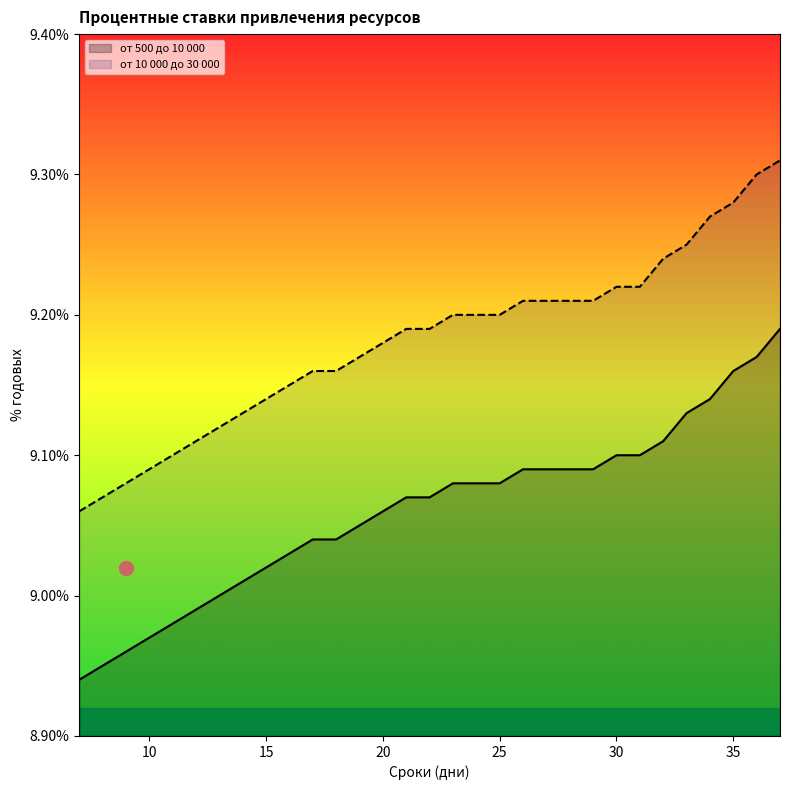

True or false: от 10 000 до 30 000 and от 500 до 10 000 intersect in this chart.

False